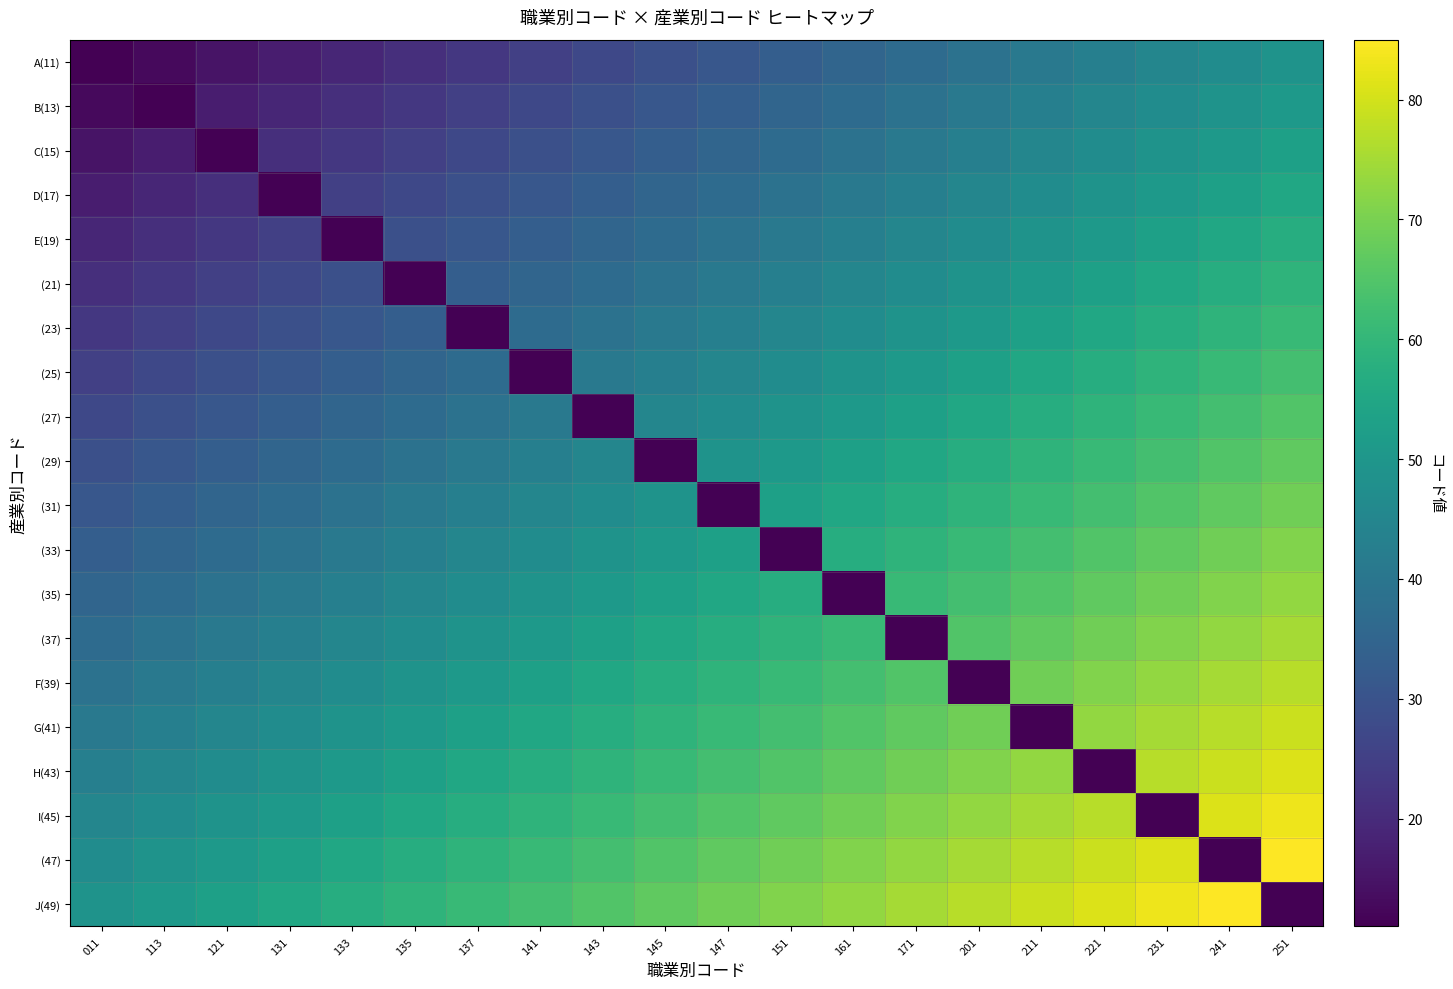

List the series in order of their peak value, highest first.

(47), J(49), I(45), H(43), G(41), F(39), (37), (35), (33), (31), (29), (27), (25), (23), (21), E(19), D(17), C(15), B(13), A(11)